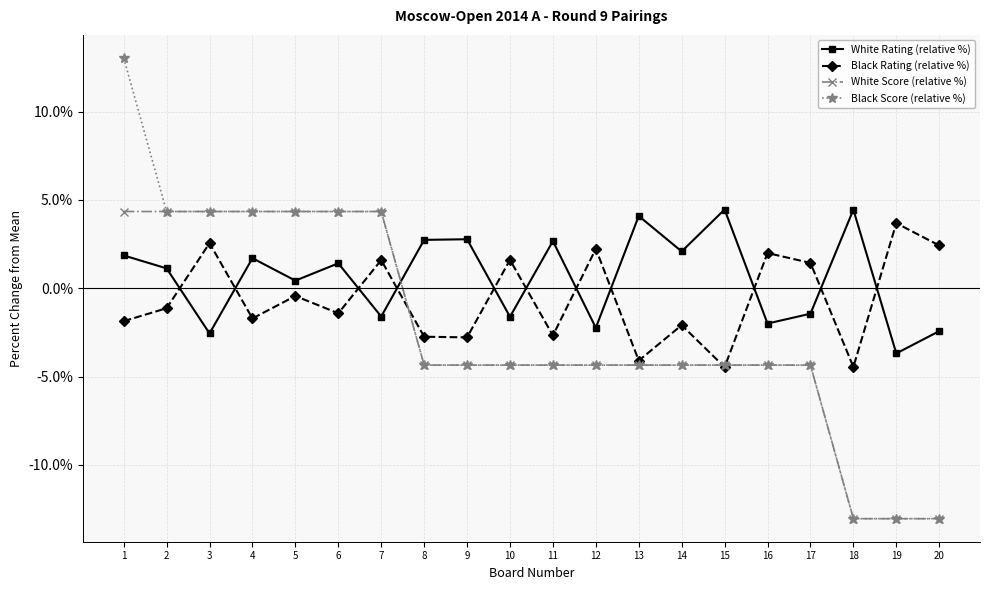

What is the difference between the highest and lowest values at 18?

17.5